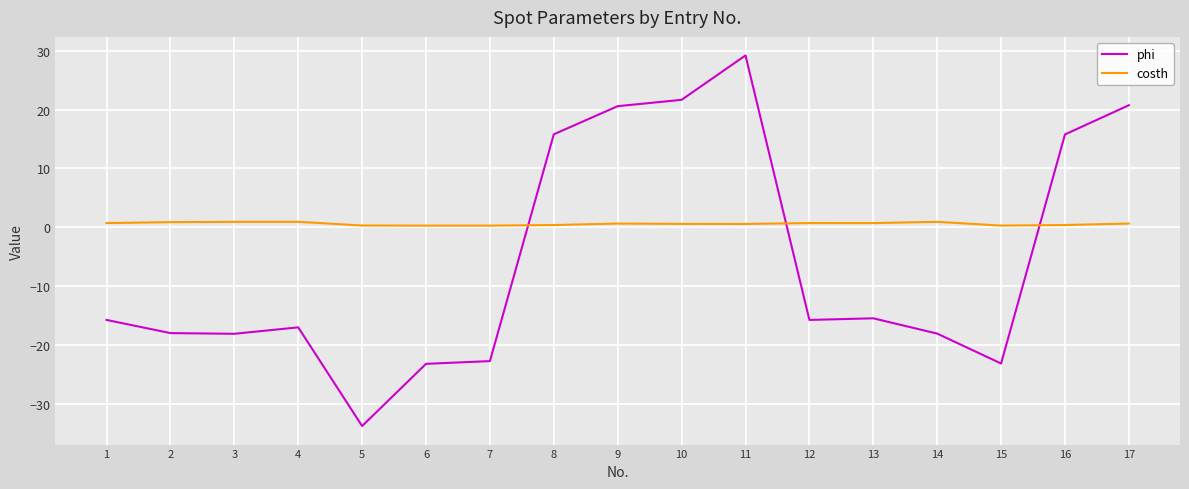

What is the difference between the maximum and second lowest values in the costh series?

0.6